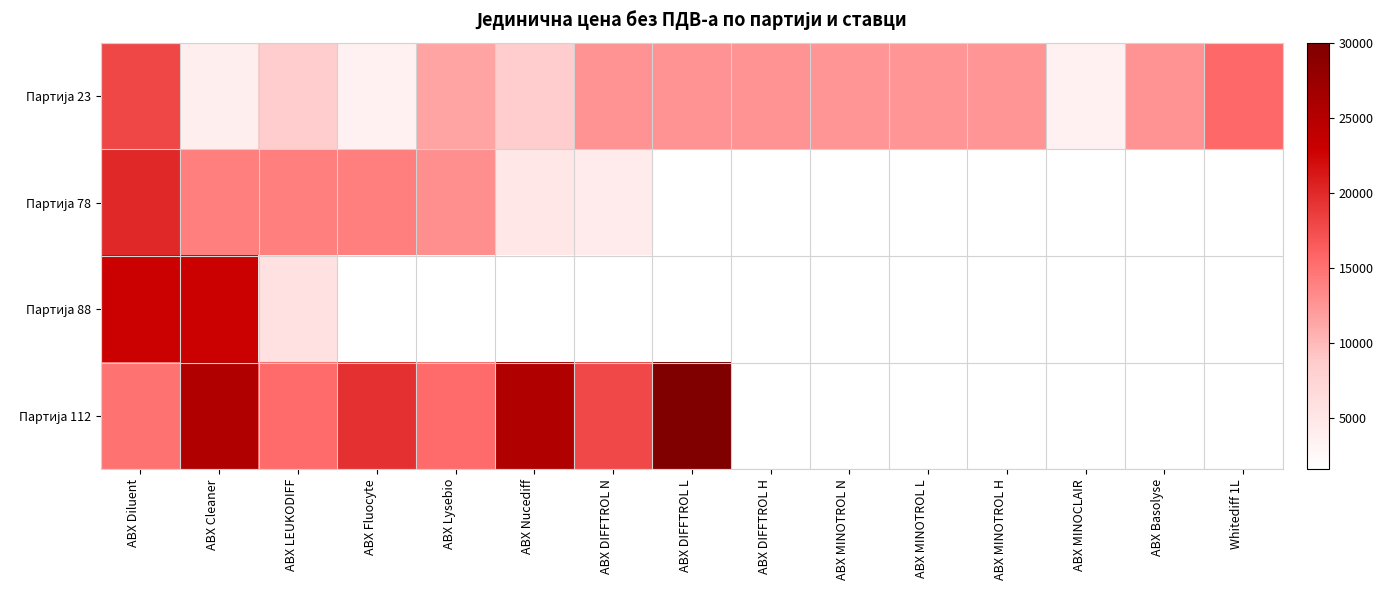

How many data points does each series have?

15